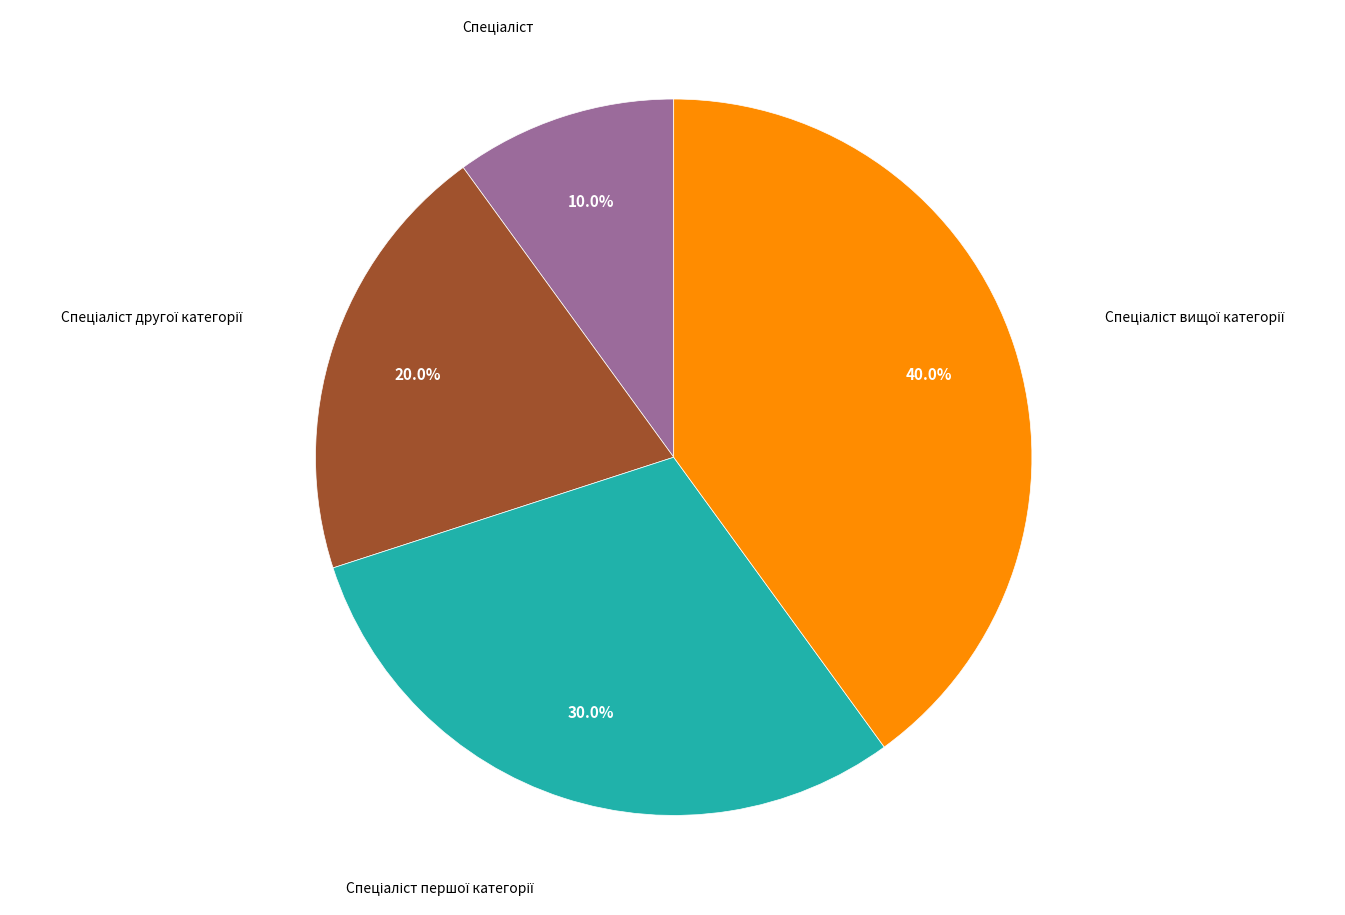

Does any single category account for the majority?

No